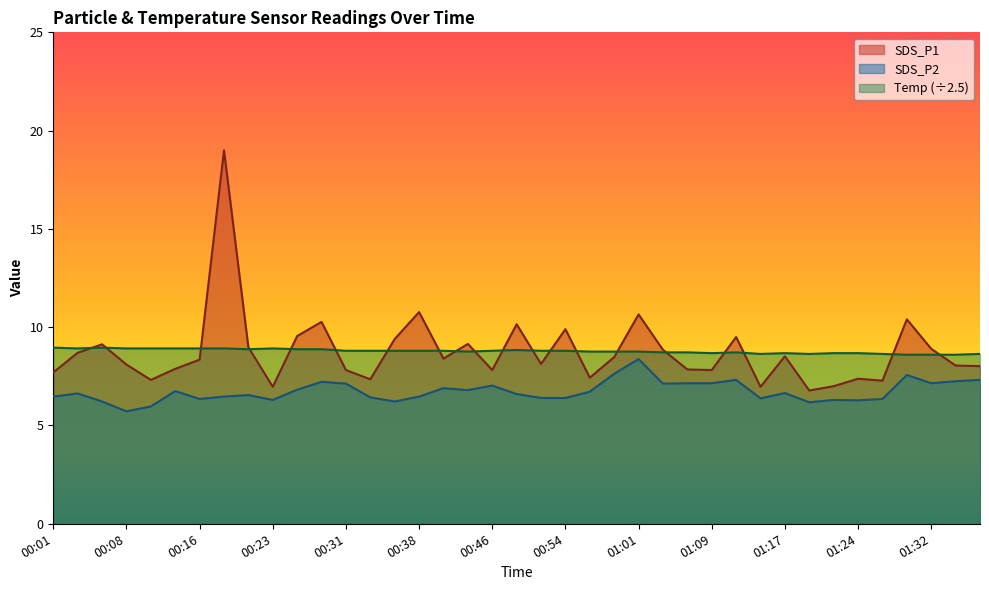

True or false: SDS_P2 has more than 1 interior local peaks.

True